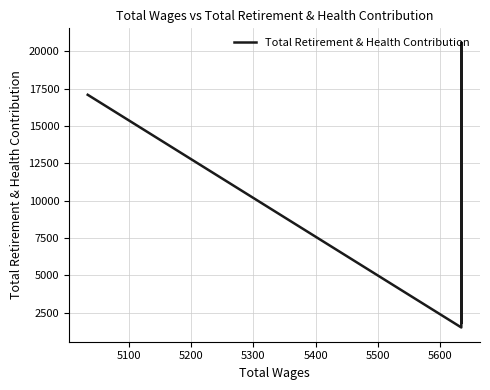

What is the average value?

12112